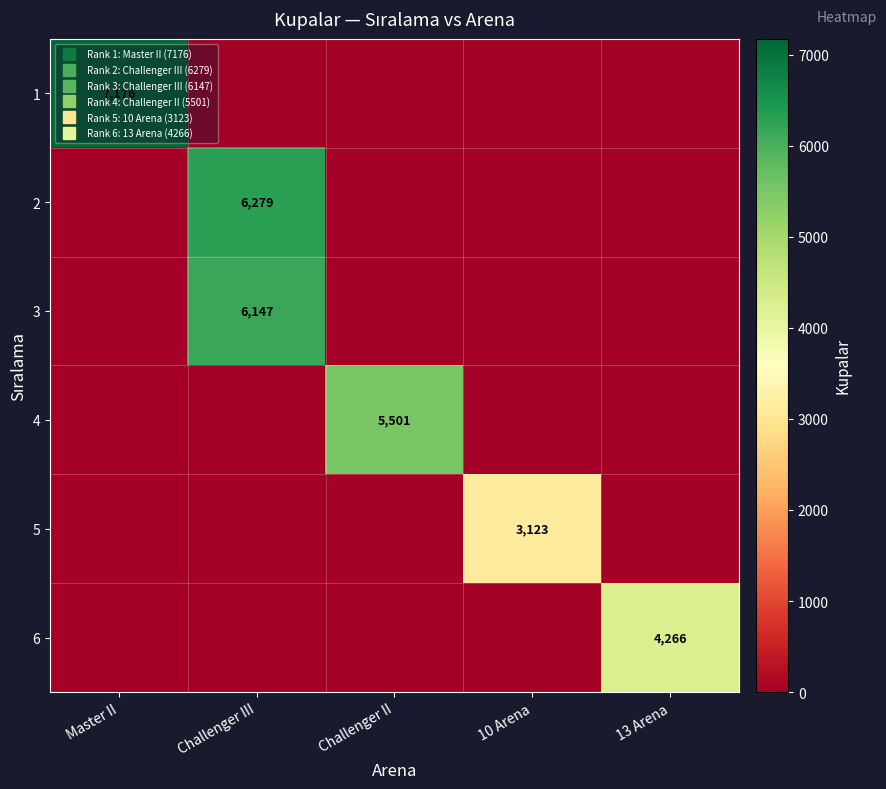

At which category is the sum across all series the highest?

Challenger III